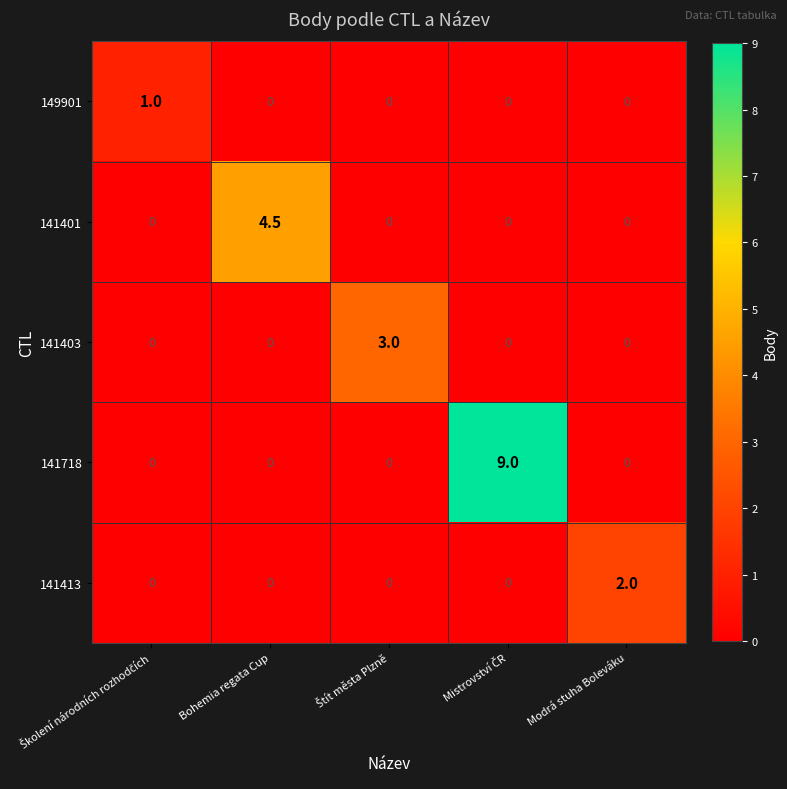

Reading left to right, extract all data points from this chart.

149901: 1.0	0.0	0.0	0.0	0.0
141401: 0.0	4.5	0.0	0.0	0.0
141403: 0.0	0.0	3.0	0.0	0.0
141718: 0.0	0.0	0.0	9.0	0.0
141413: 0.0	0.0	0.0	0.0	2.0